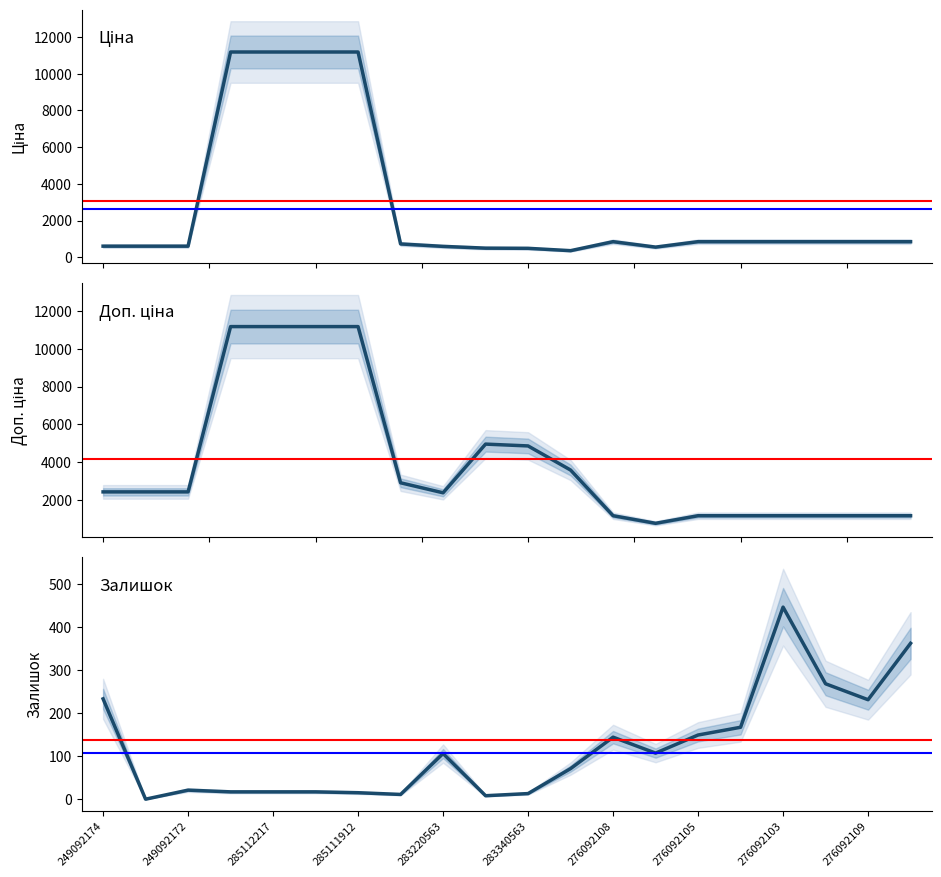

Does the chart display data point markers on the line(s)?

No